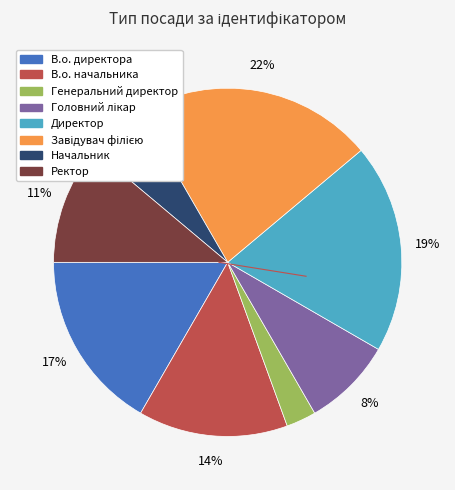

Count the number of slices in the pie.

8